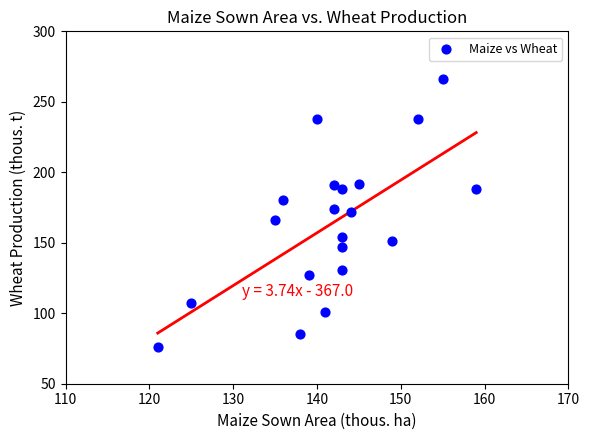

What is the range of Y values (max minus min)?

190